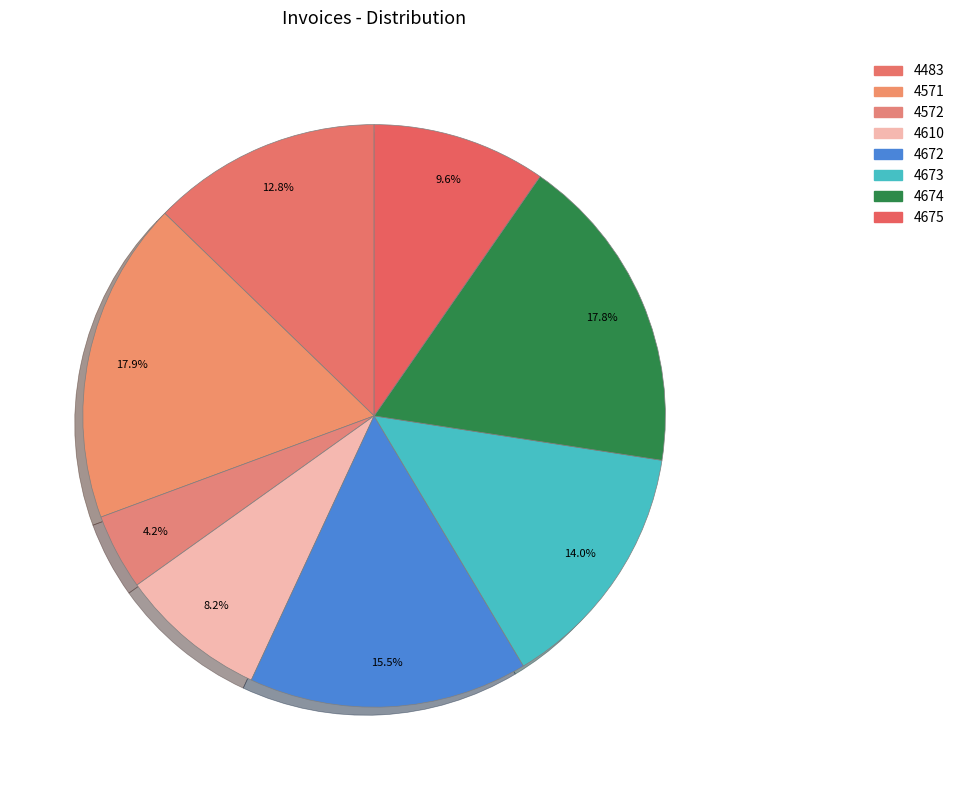

Approximately how many times larger is the value at 4483 compared to 4673?

0.9